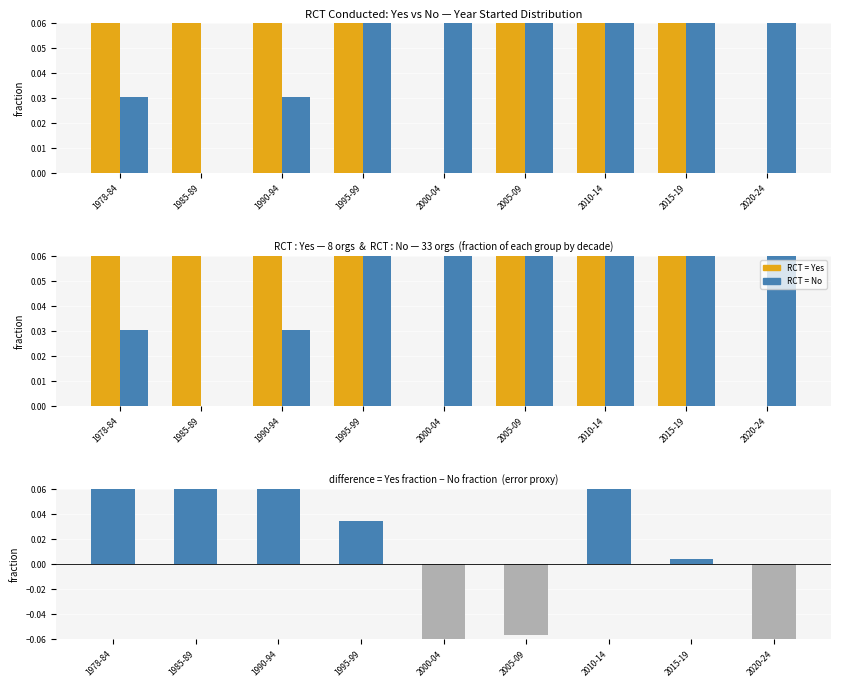

Where is RCT = No nearest to the value 0?

1985-89